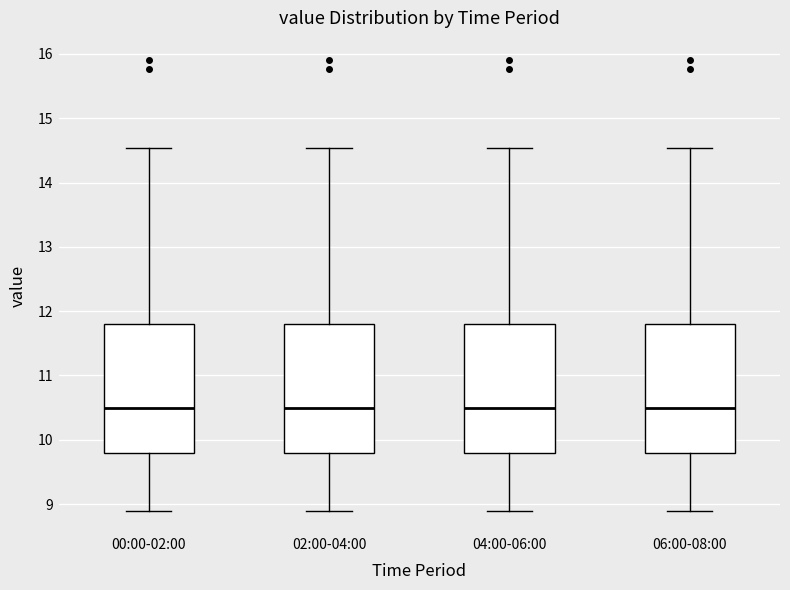

Reading left to right, read every box against the y-axis: the position of its median line, the range the box covers, and the ends of its whiskers. The values are not printed on the chart, so give them approximately, as read against the axis.

00:00-02:00: median 10.5, box 9.8 to 11.8, whiskers 8.9 to 14.5
02:00-04:00: median 10.5, box 9.8 to 11.8, whiskers 8.9 to 14.5
04:00-06:00: median 10.5, box 9.8 to 11.8, whiskers 8.9 to 14.5
06:00-08:00: median 10.5, box 9.8 to 11.8, whiskers 8.9 to 14.5